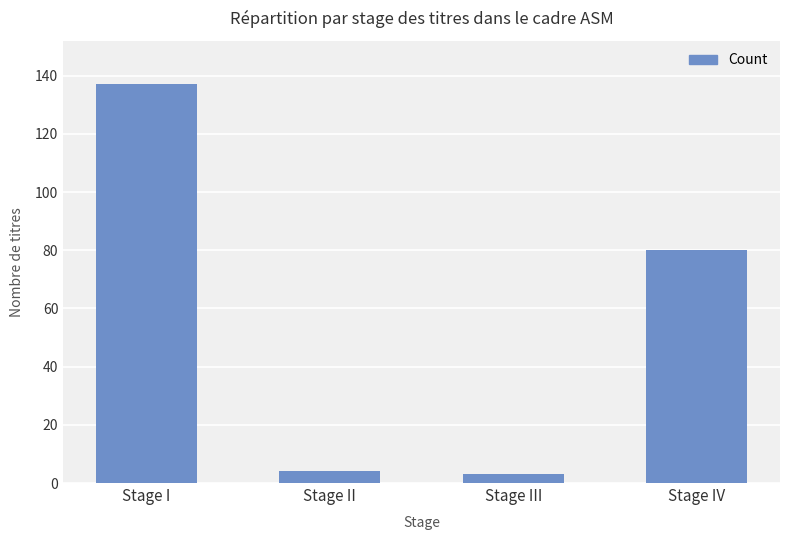

Reading left to right, list all the values displayed in this chart.

137	4	3	80